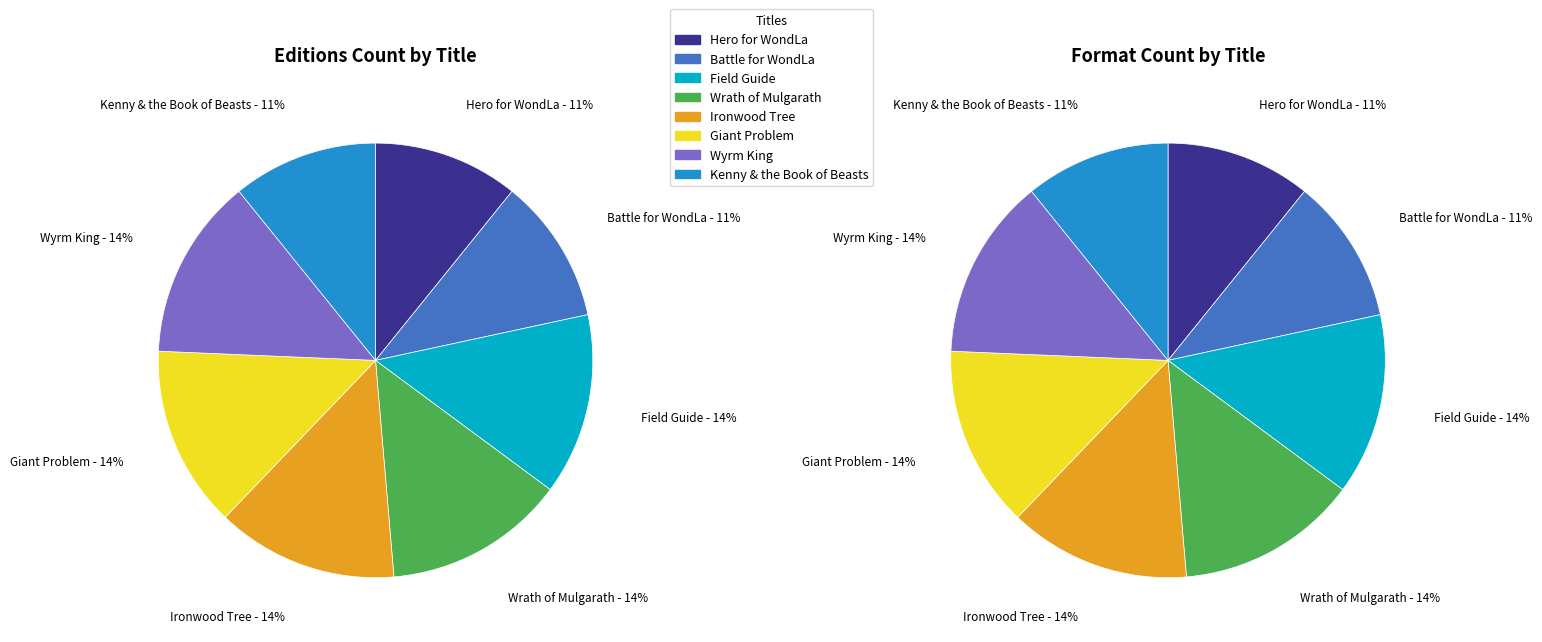

How many segments does this pie chart have?

8